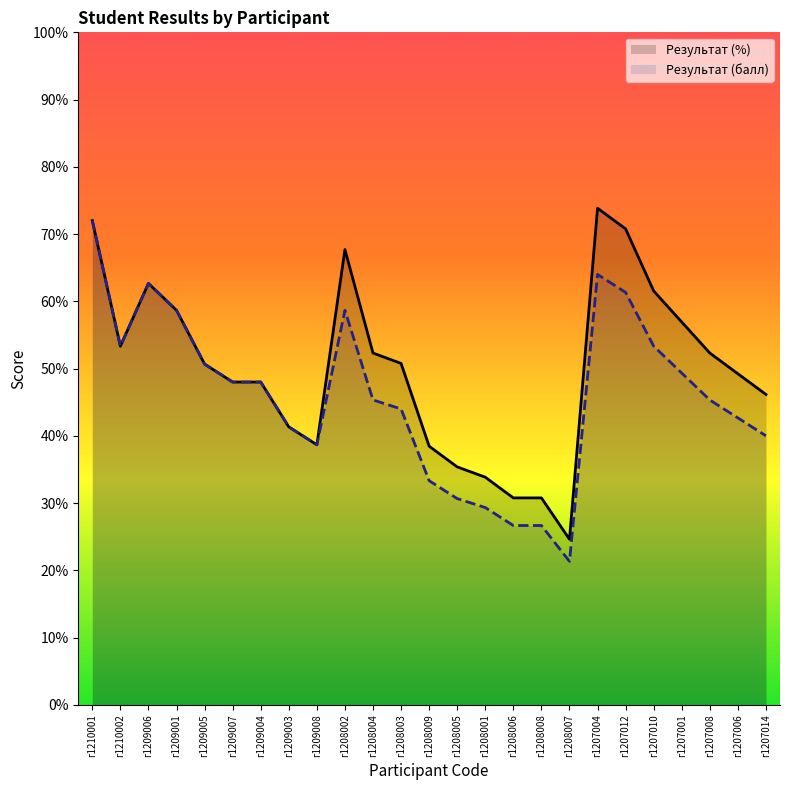

The value of Результат (%) at г1207014 is 46.1. True or false?

True